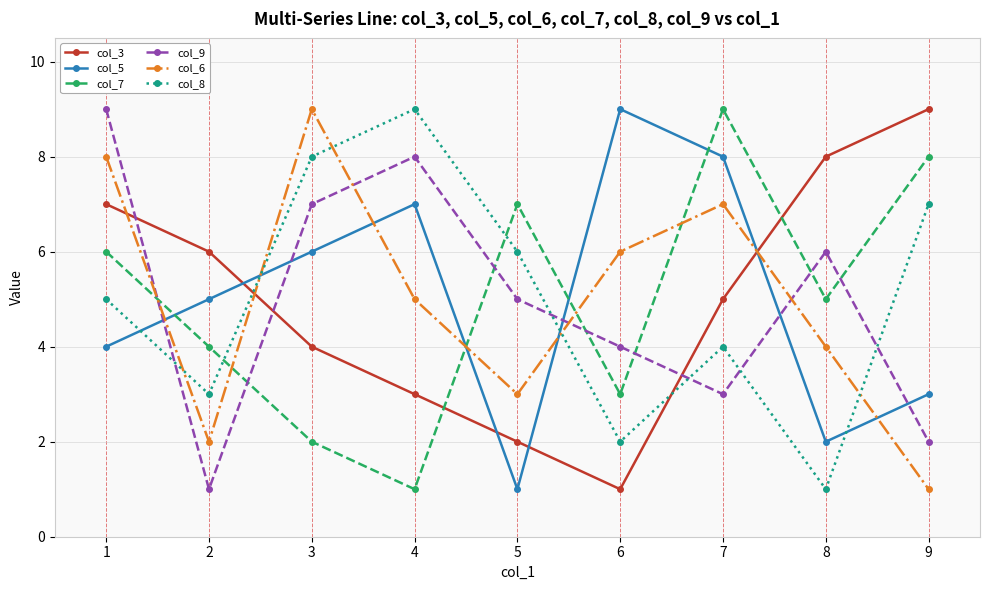

Is the value of col_6 at 4 greater than the value of col_3 at 9?

No